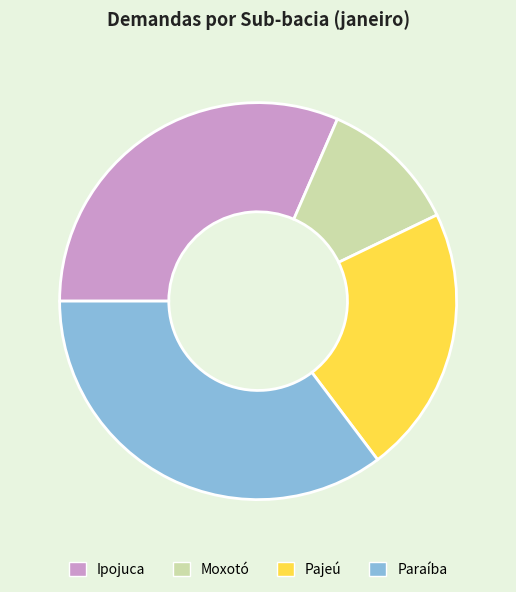

Is there any slice that represents more than half of the pie?

No